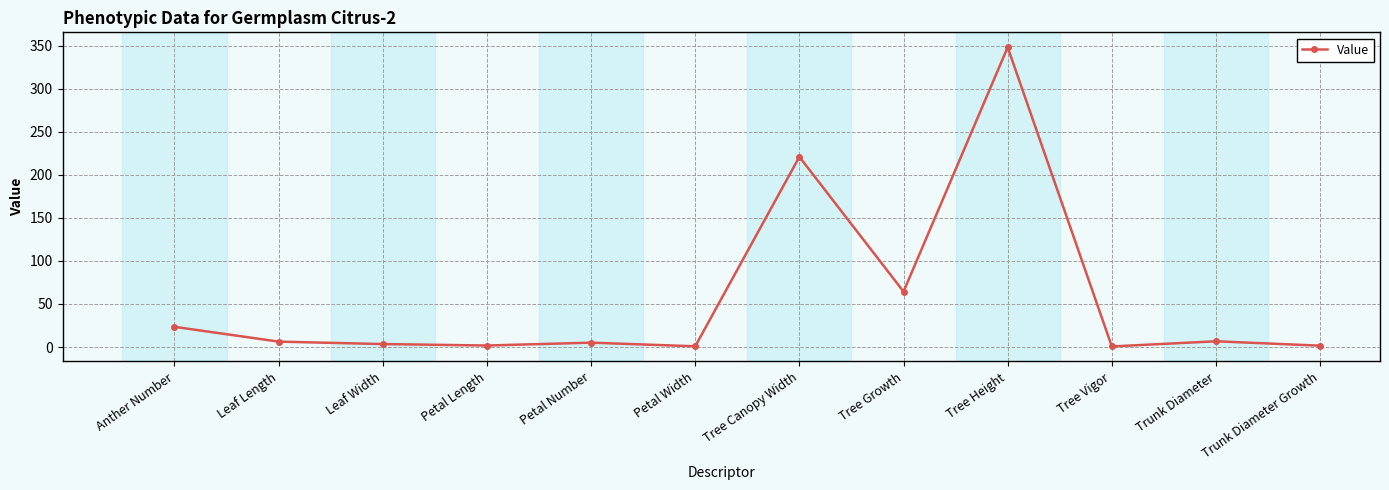

How many lines are shown in the chart?

1